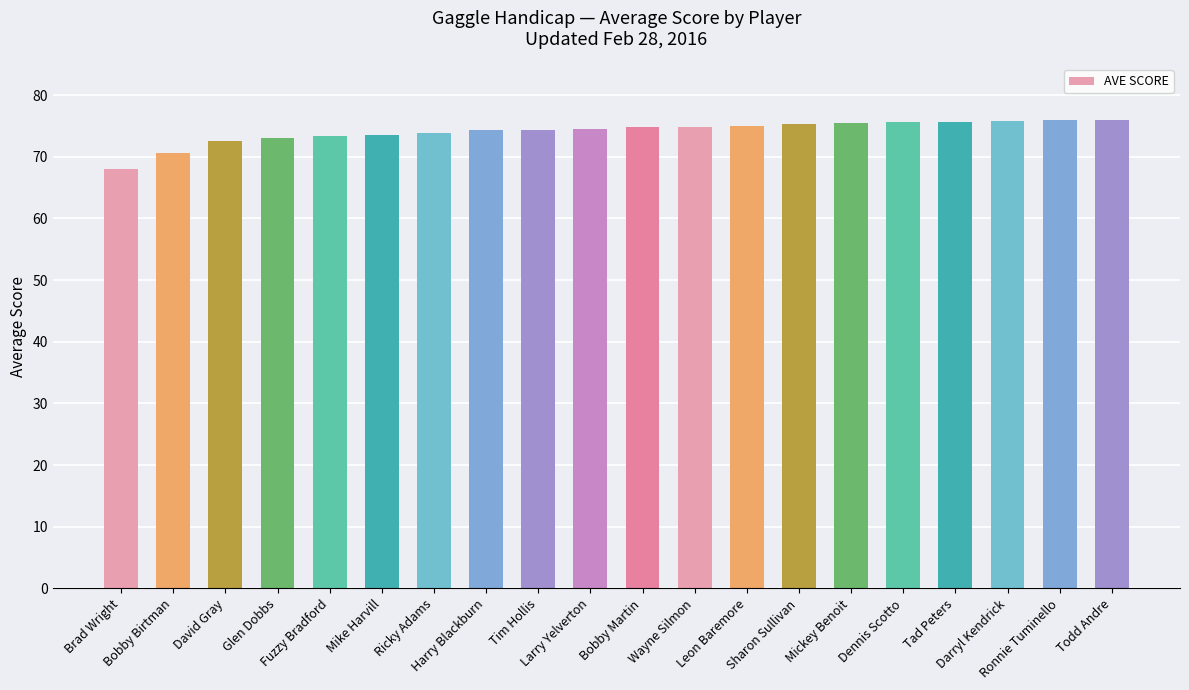

What is the label of the 16th bar from the left?

Dennis Scotto